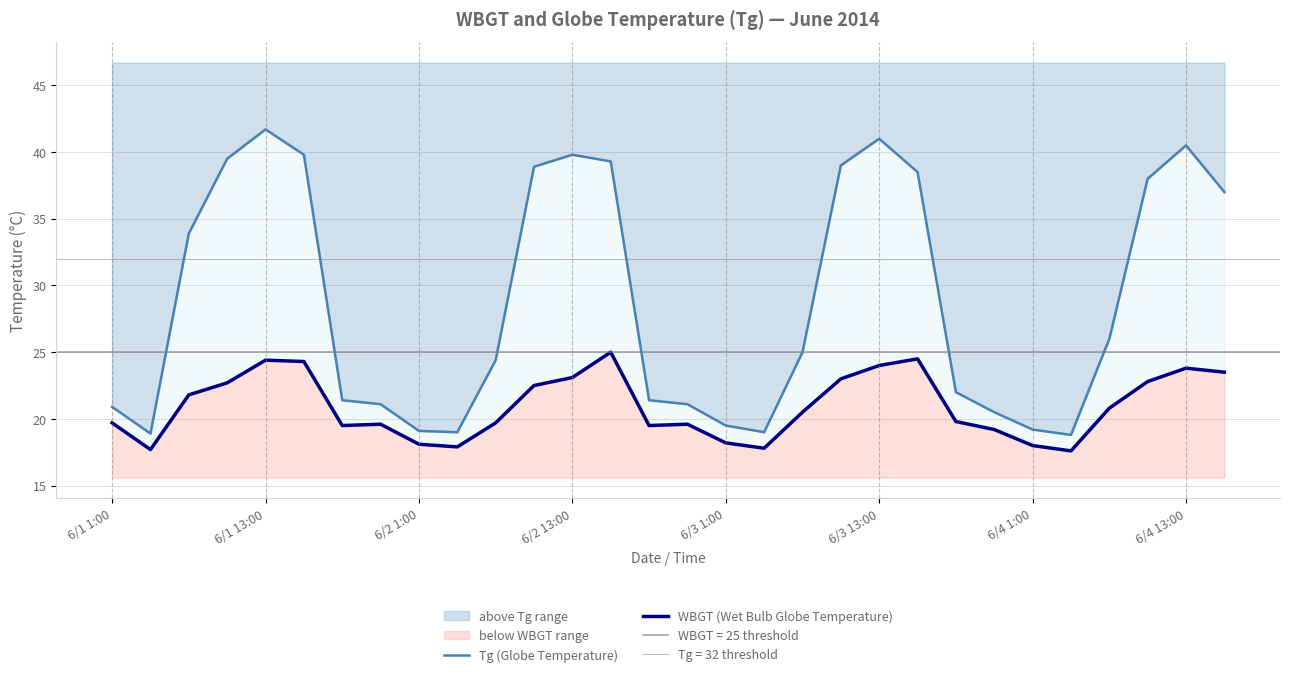

What position from the left is 6/2 13:00?

4